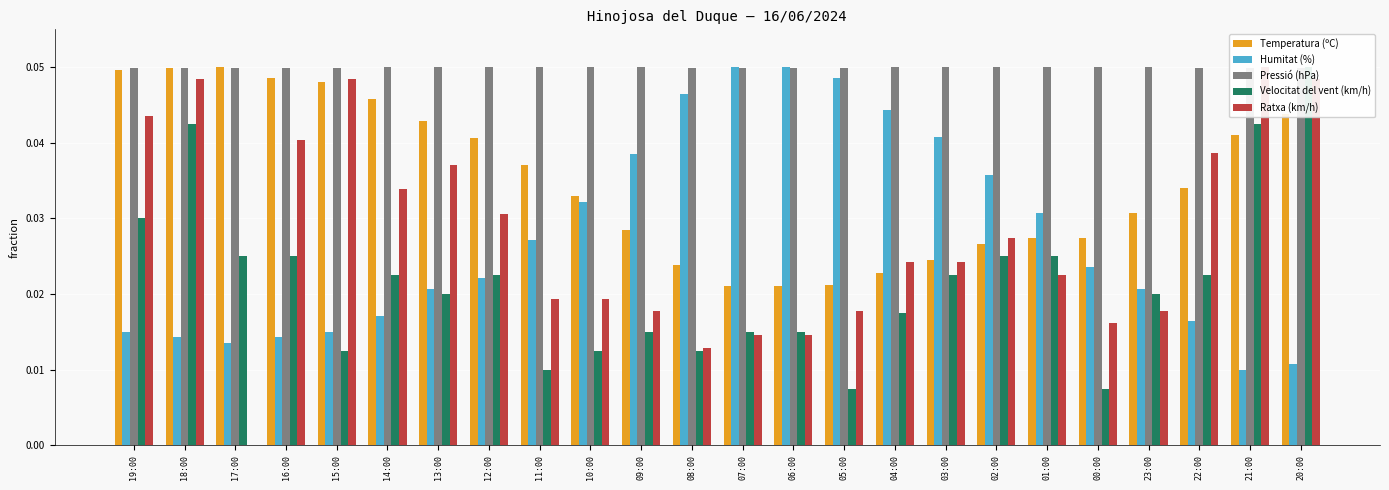

Which category has the highest value in the Temperatura (ºC) series?

17:00